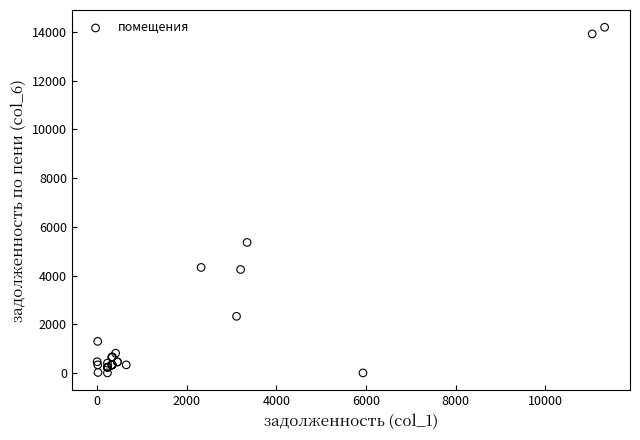

What Y value in the scatter plot is closest to 7097?

5358.5